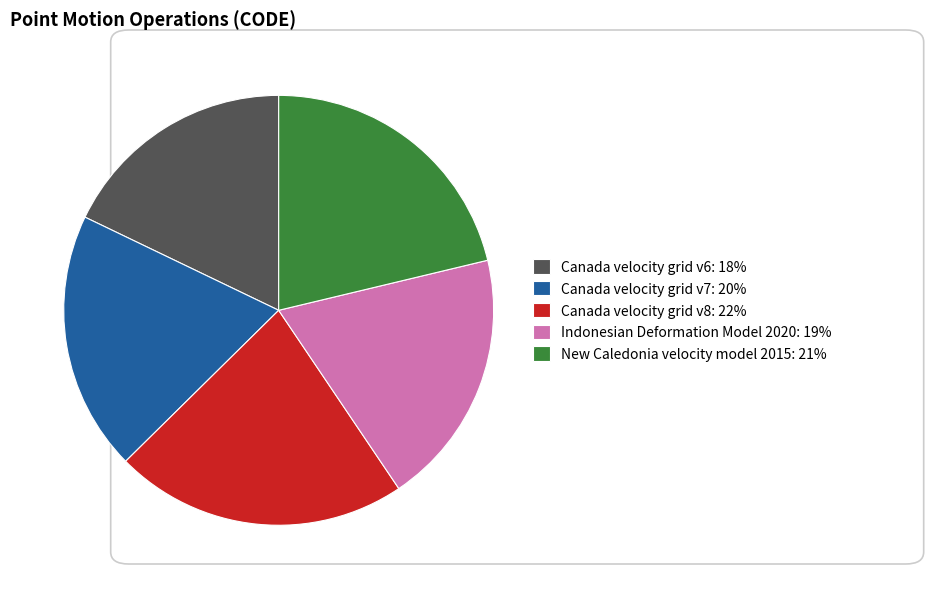

Do Canada velocity grid v6: 18% and Canada velocity grid v7: 20% together represent more than half of the pie?

No